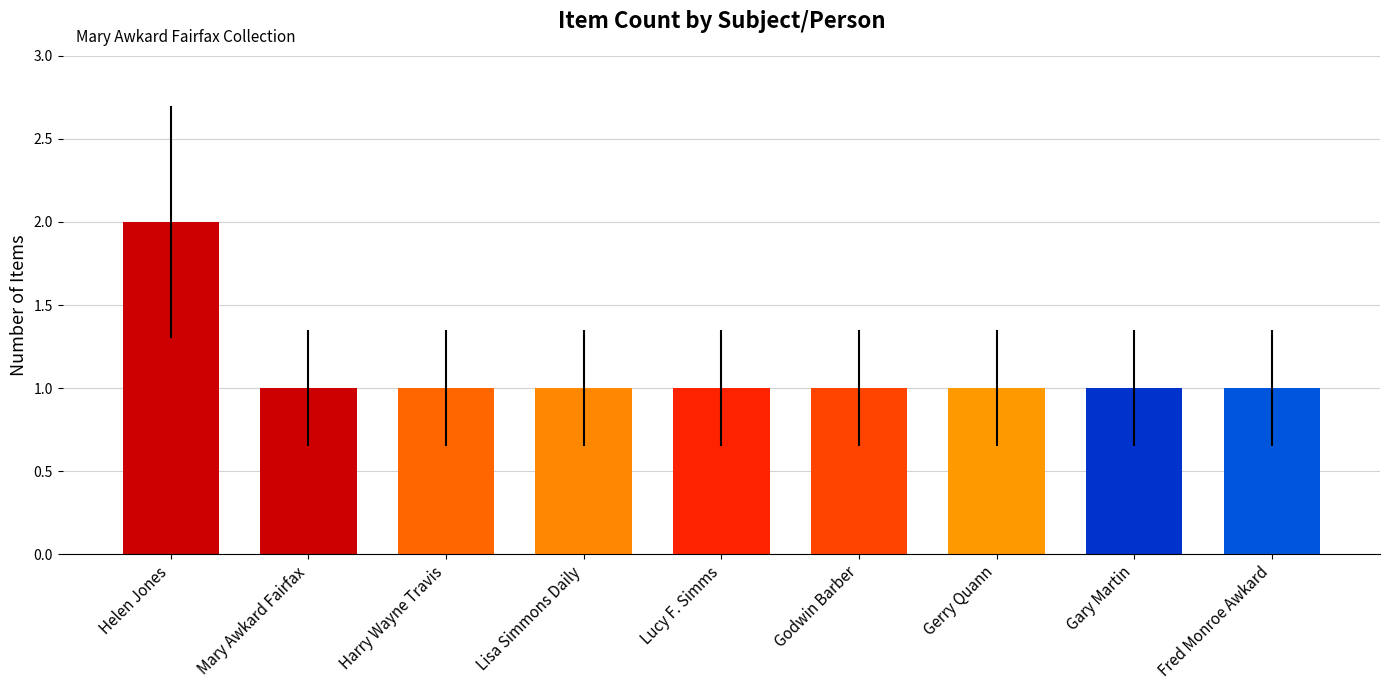

What is the sum of all values?

10